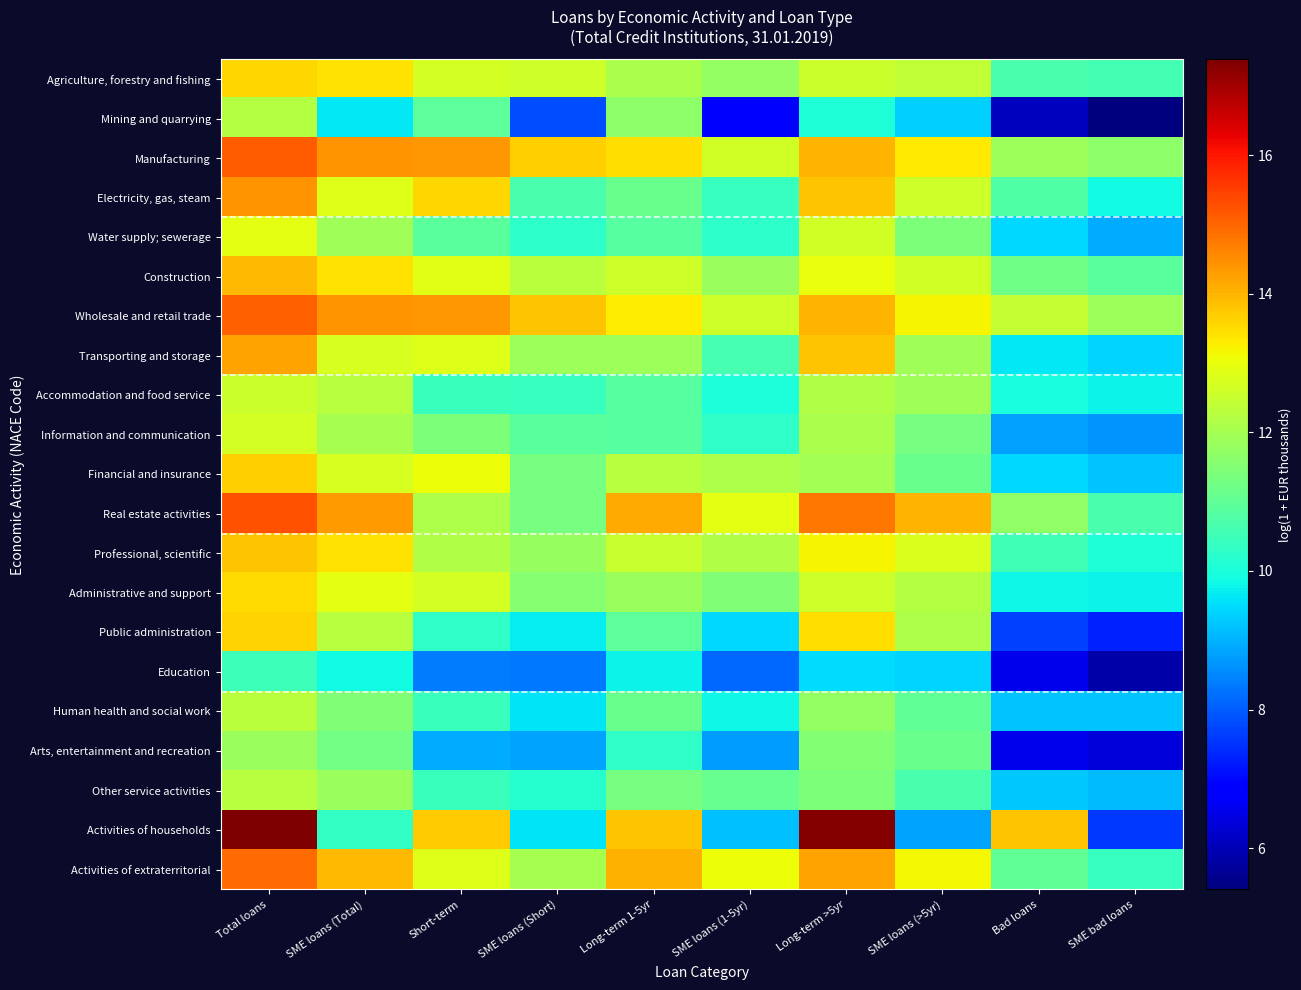

How many series are shown in this chart?

21